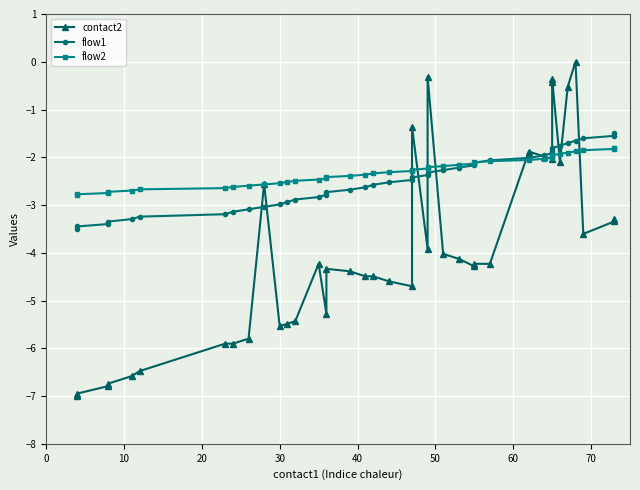

How many times do flow2 and flow1 cross each other?

1